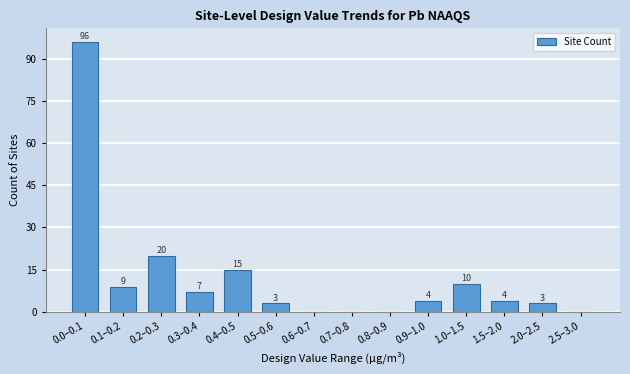

Reading right to left, transcribe all the data shown in this chart.

2.5–3.0=0	2.0–2.5=3	1.5–2.0=4	1.0–1.5=10	0.9–1.0=4	0.8–0.9=0	0.7–0.8=0	0.6–0.7=0	0.5–0.6=3	0.4–0.5=15	0.3–0.4=7	0.2–0.3=20	0.1–0.2=9	0.0–0.1=96